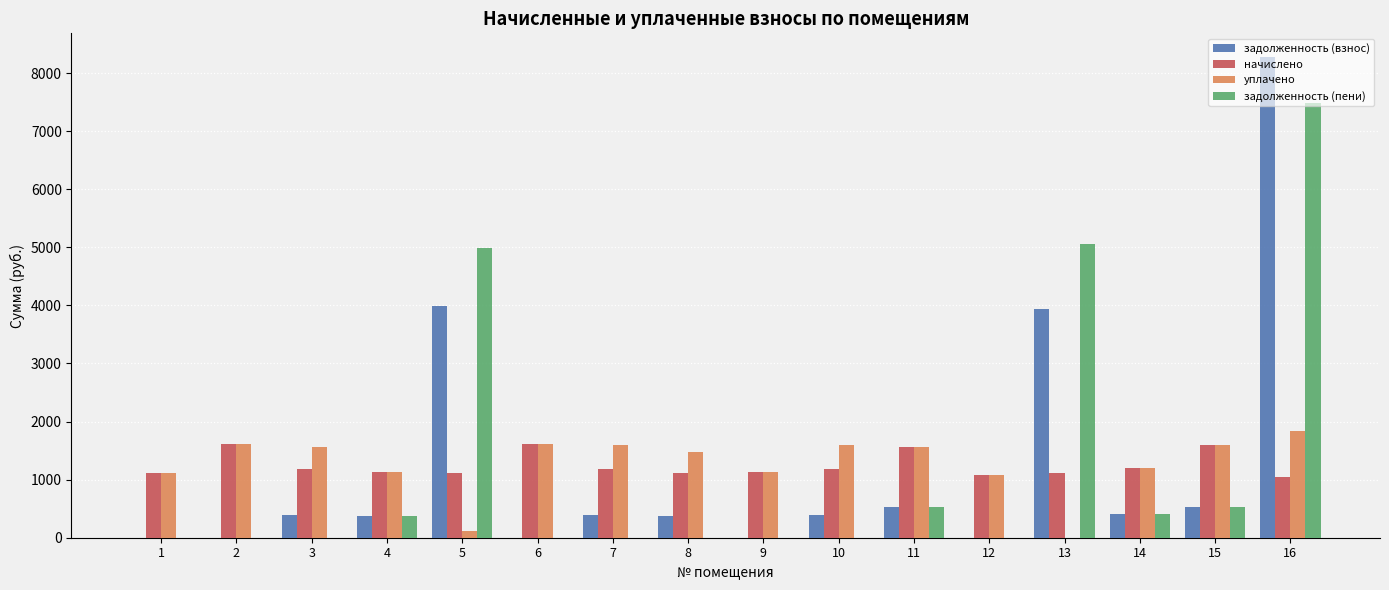

True or false: задолженность (взнос) has a value of 0.0 at 2.

True